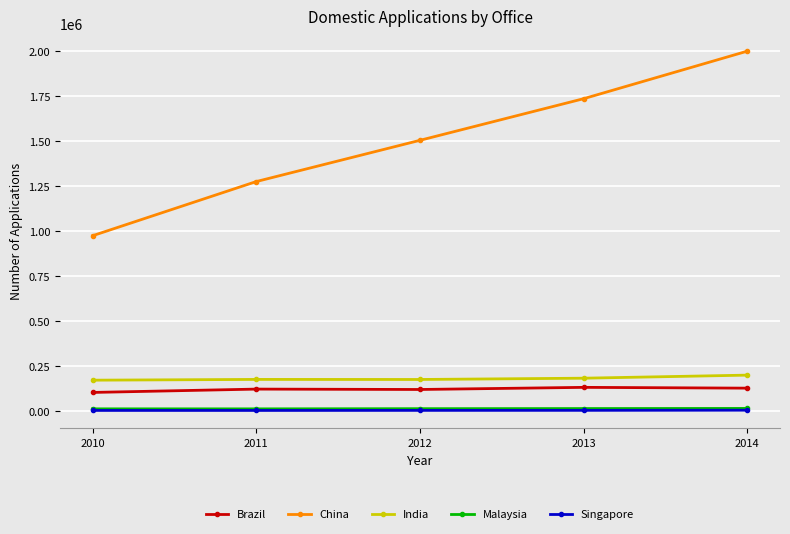

The value of China at 2011 is 478722. True or false?

False